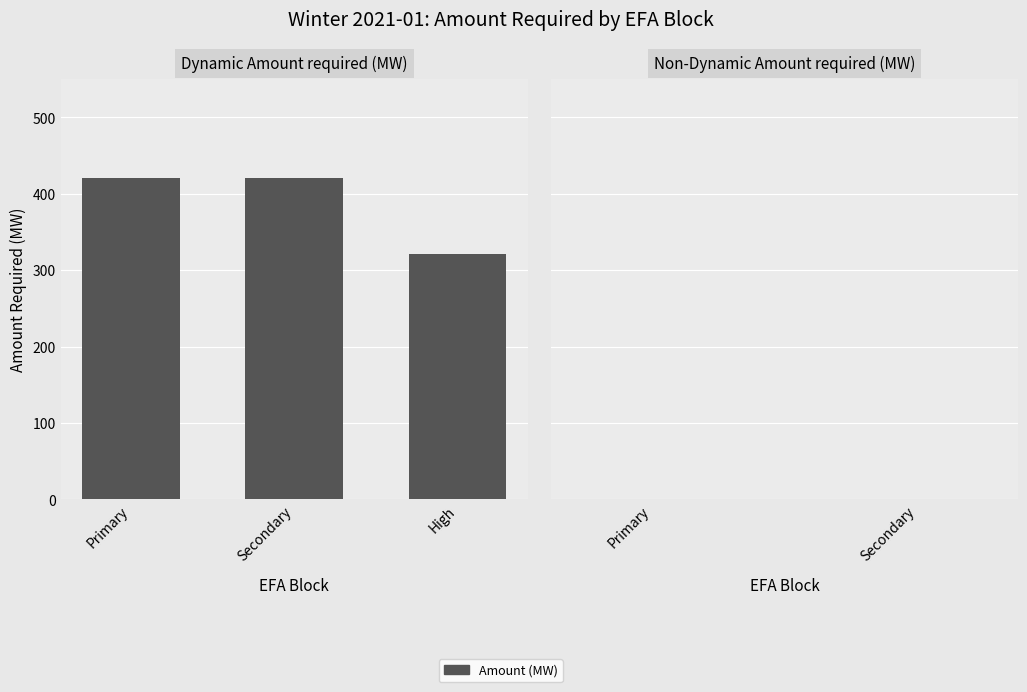

Does the chart contain stacked bars?

No